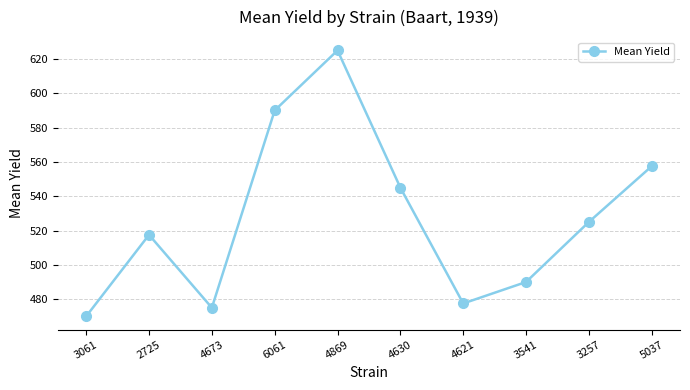

What is the label of the 2nd point from the right?

3257